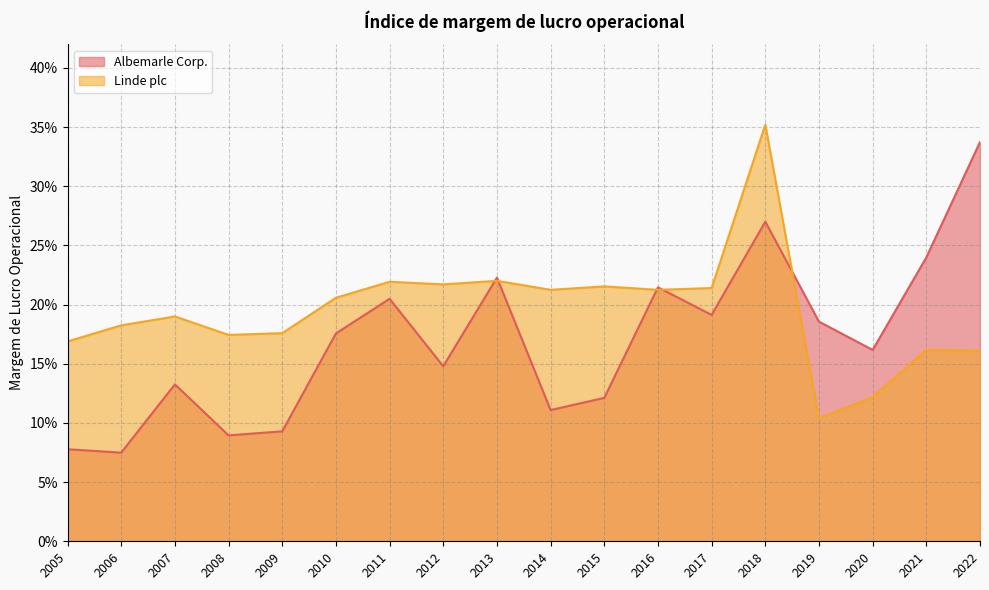

How many interior local valleys does the Linde plc series have?

5